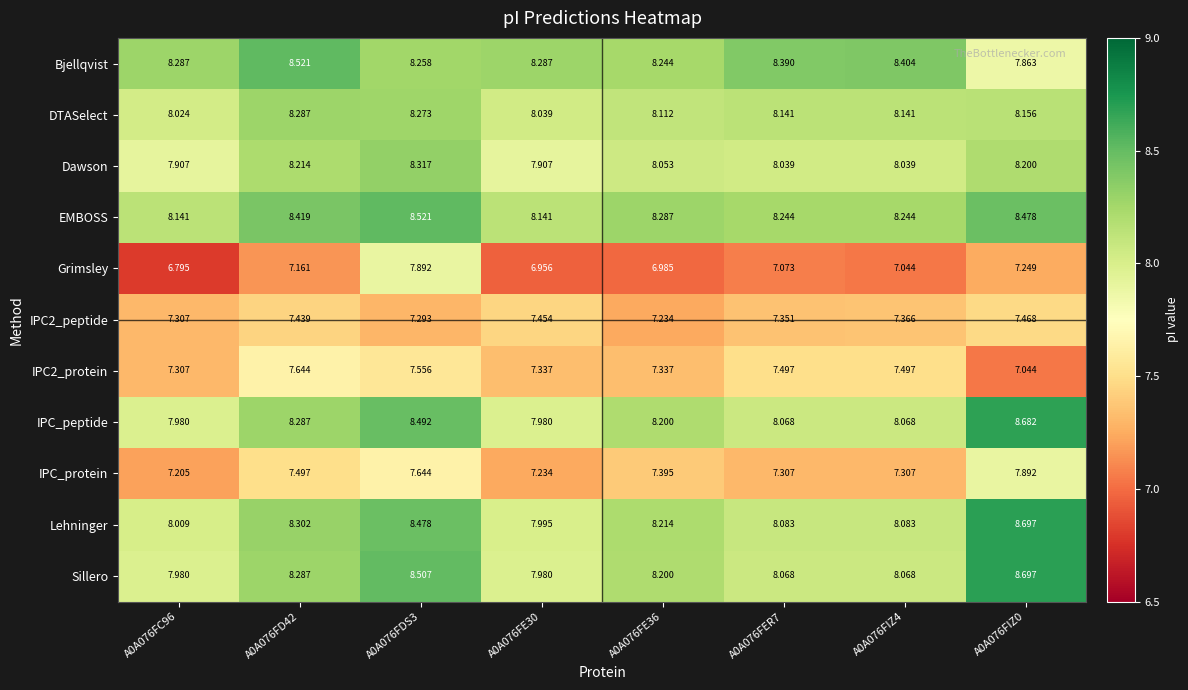

Which series has the largest total across all categories?

EMBOSS